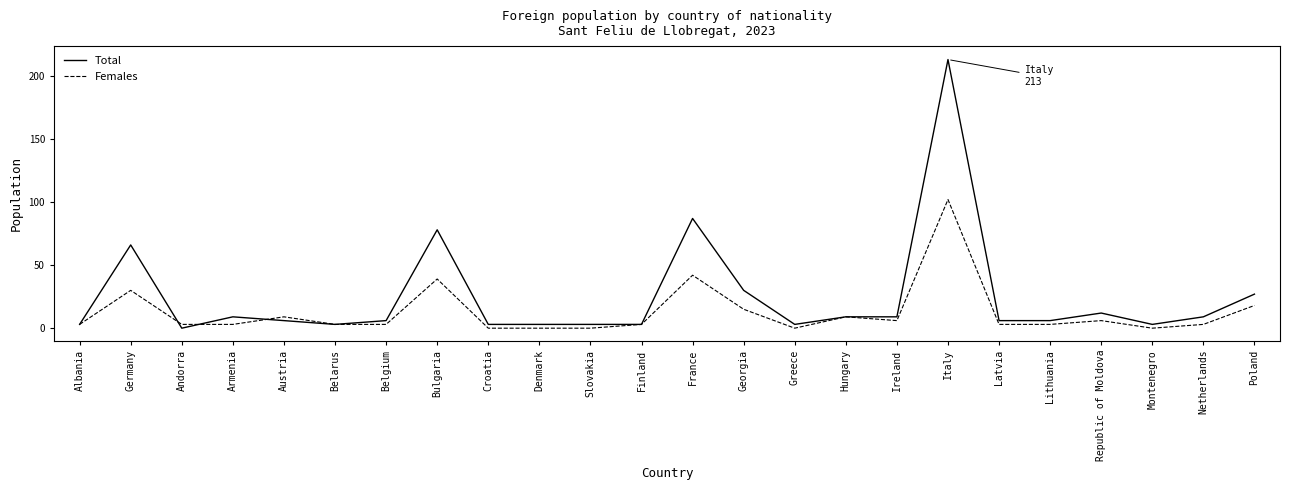

What is the sum of all Total values?

597